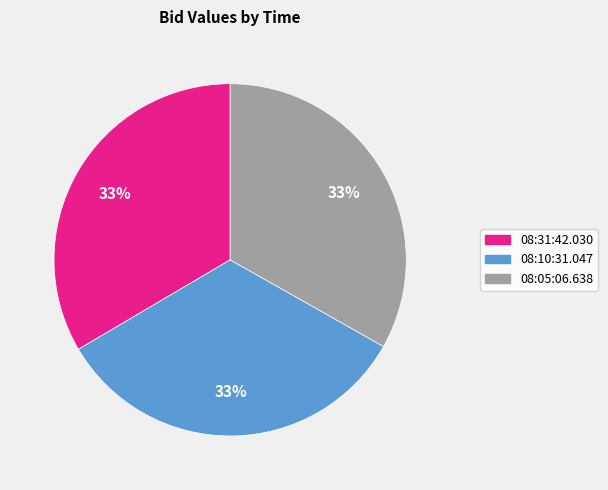

Do 08:05:06.638 and 08:31:42.030 together represent more than half of the pie?

Yes